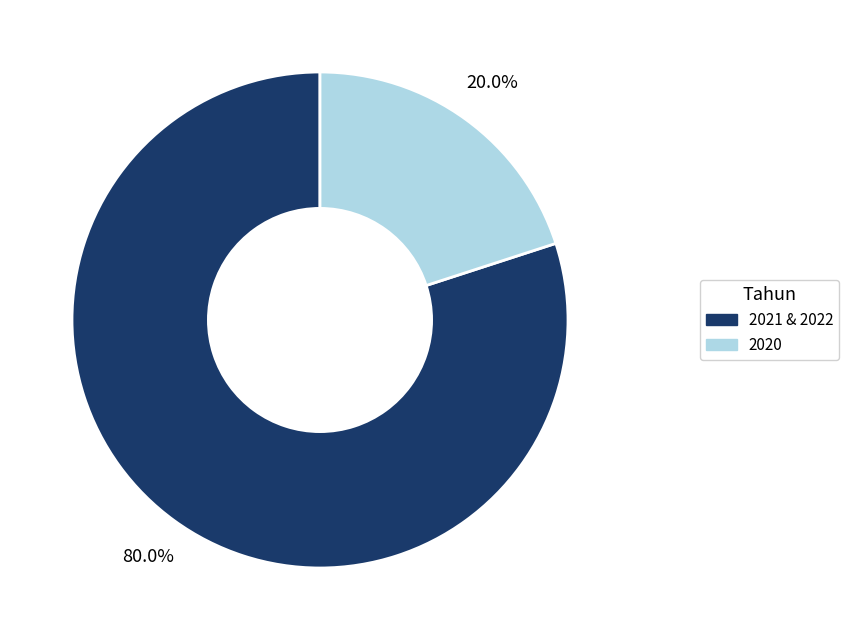

Does 2020 represent more than half of the total?

No